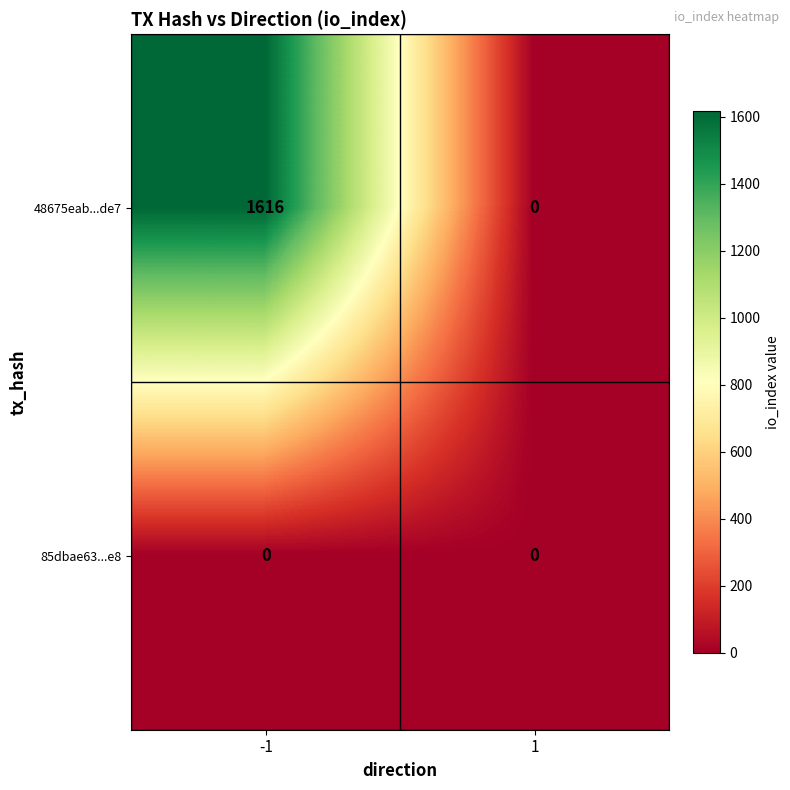

Which series has the largest total across all categories?

48675eab...de7